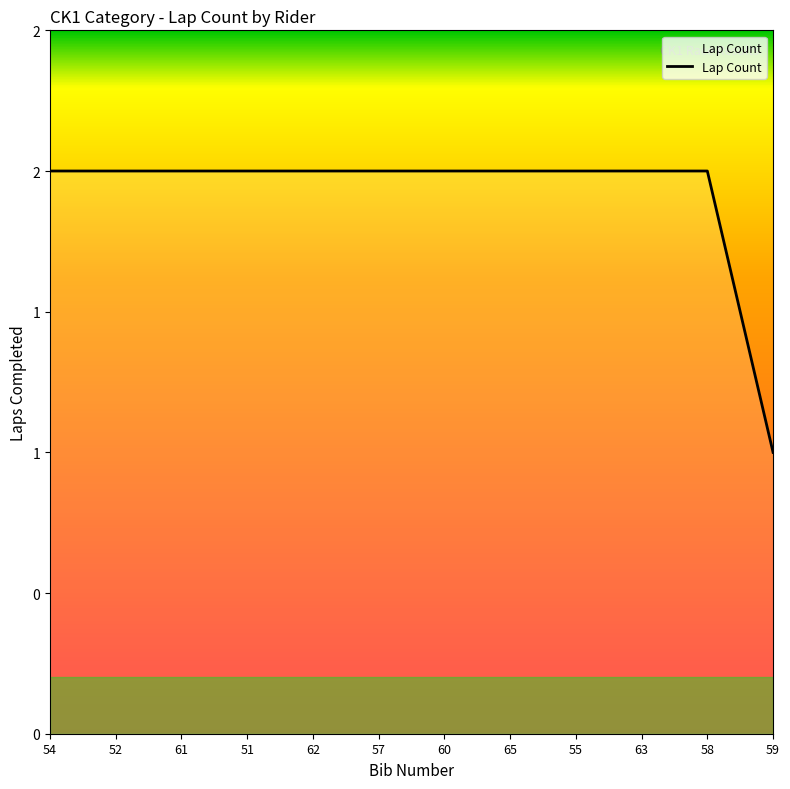

What position from the right is 58?

2